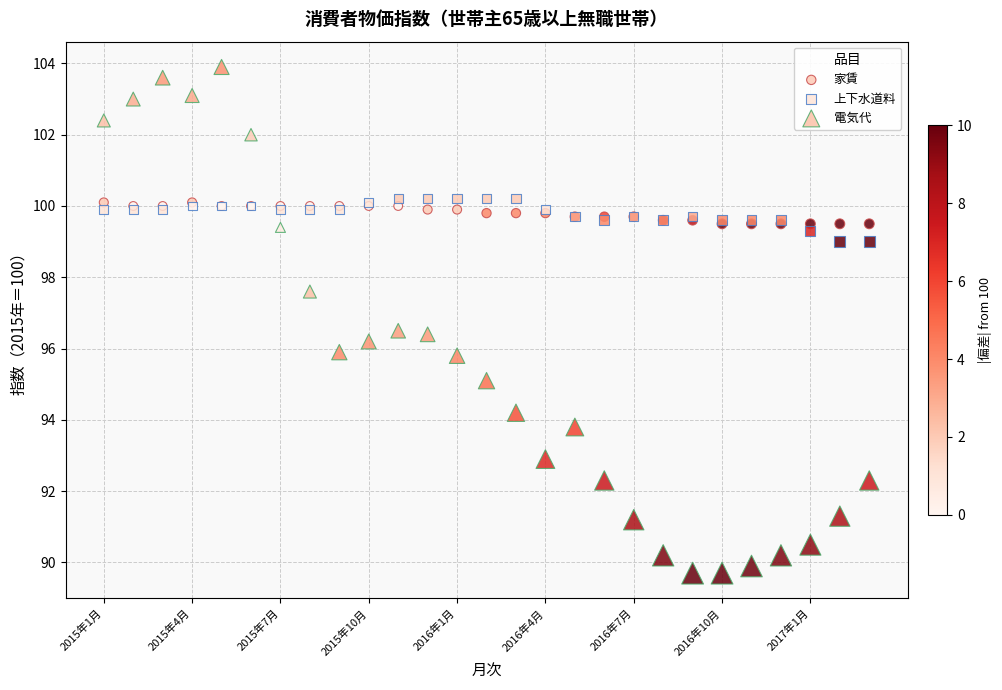

Which series has the widest spread of Y values?

電気代